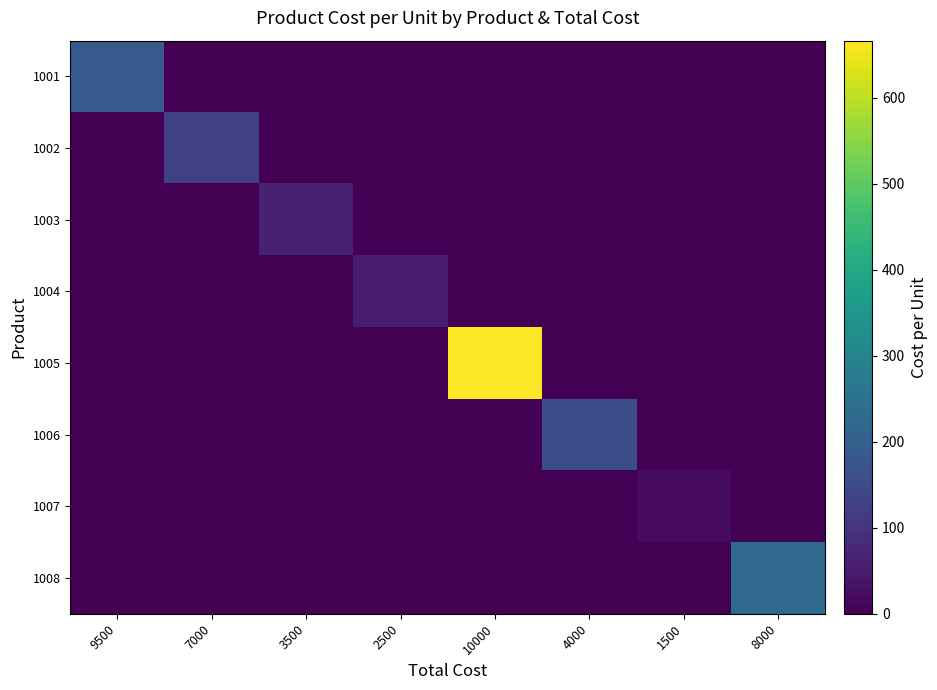

What is the total value across all series at 7000?

127.3